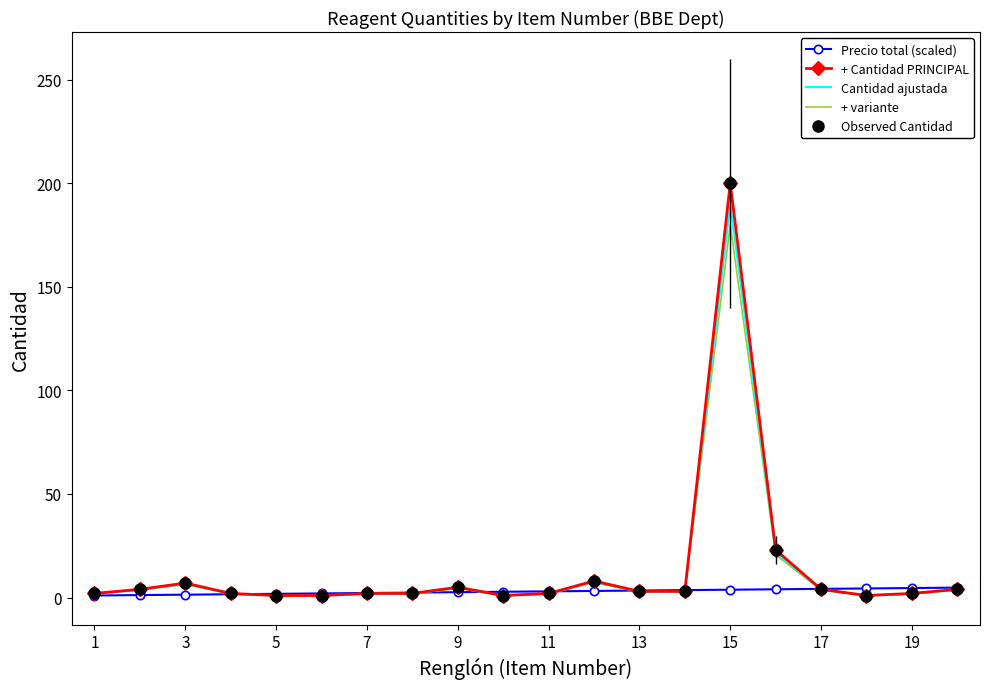

How many times do Precio total (scaled) and + variante cross each other?

7